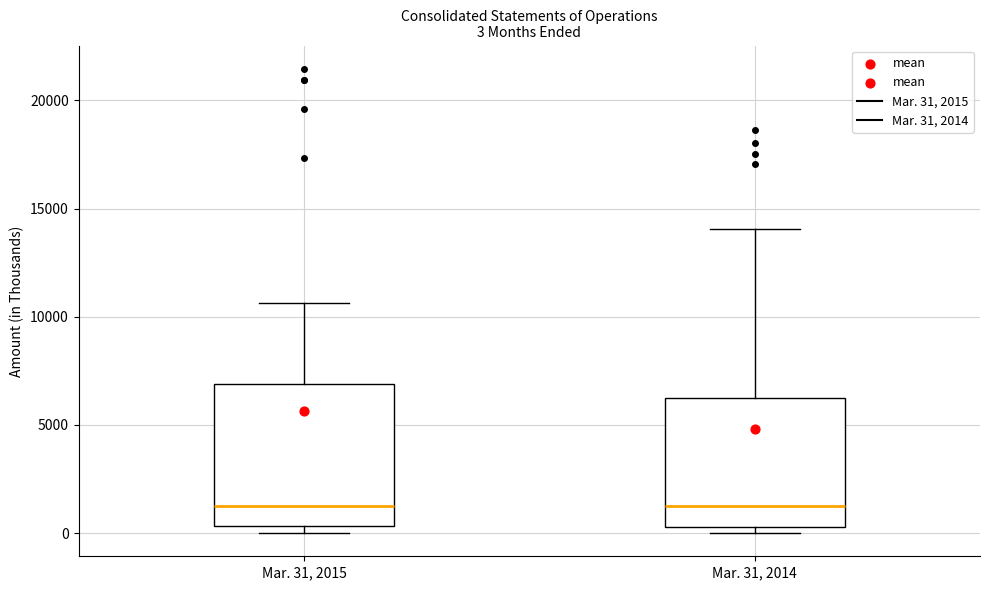

Comparing the boxes themselves (not the whiskers), which one is the tallest?

Mar. 31, 2015